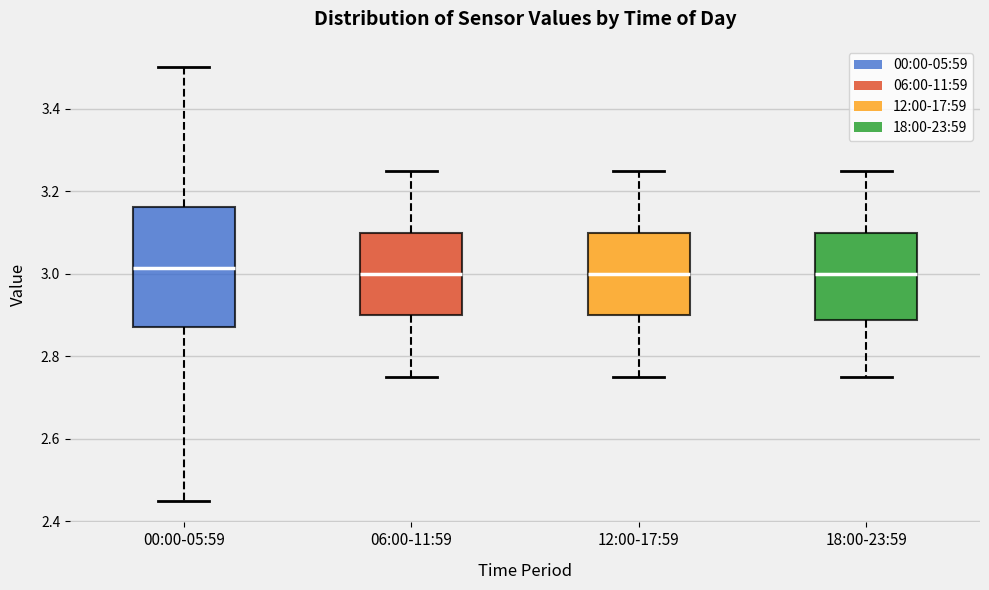

Reading left to right, read every box against the y-axis: the position of its median line, the range the box covers, and the ends of its whiskers. The values are not printed on the chart, so give them approximately, as read against the axis.

00:00-05:59: median 3.02, box 2.88 to 3.16, whiskers 2.46 to 3.50
06:00-11:59: median 3.00, box 2.90 to 3.10, whiskers 2.76 to 3.26
12:00-17:59: median 3.00, box 2.90 to 3.10, whiskers 2.76 to 3.26
18:00-23:59: median 3.00, box 2.88 to 3.10, whiskers 2.76 to 3.26